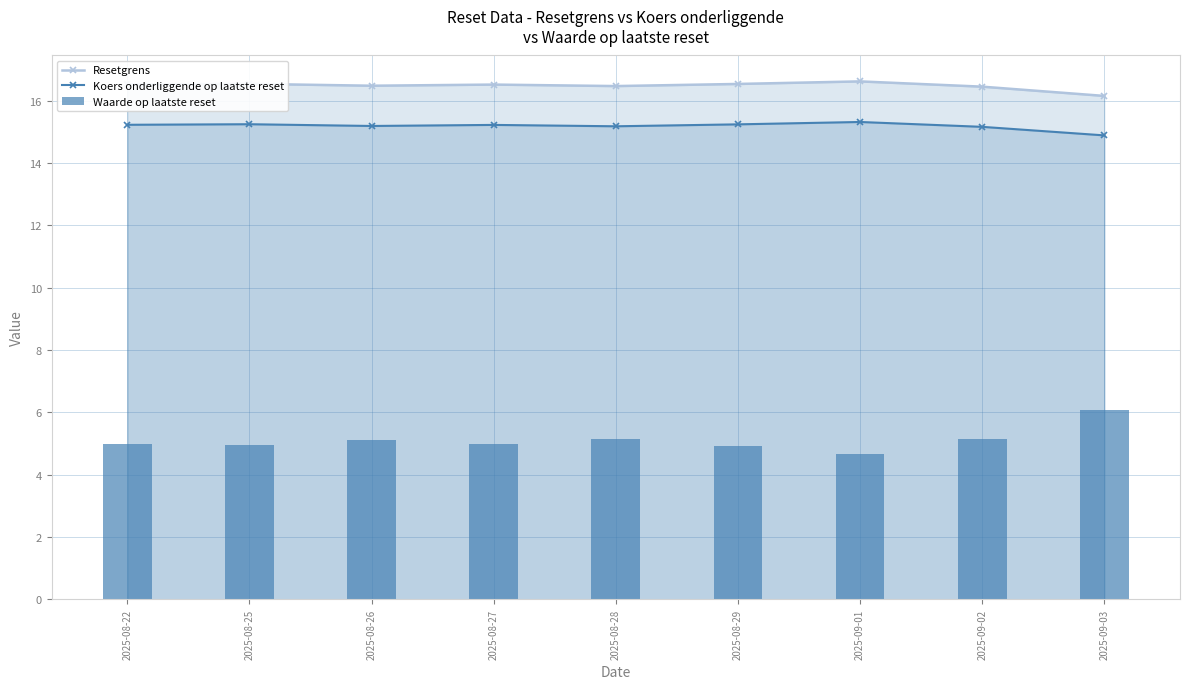

Where is Koers onderliggende op laatste reset nearest to the value 15?

2025-09-03